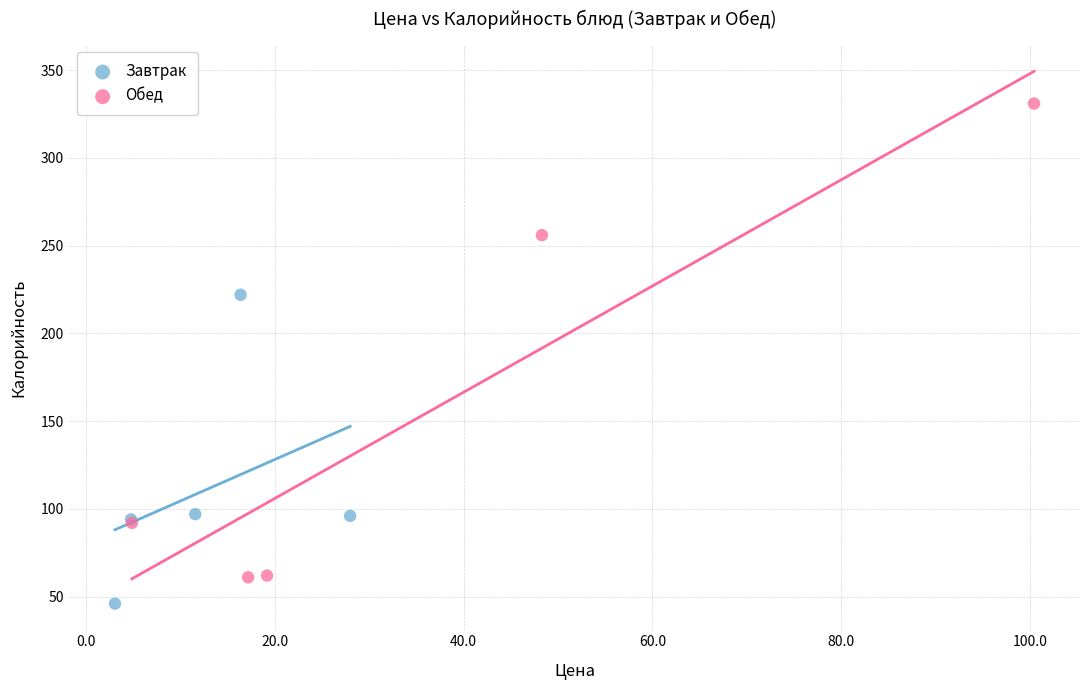

Which series has the largest Y range (max minus min)?

Обед